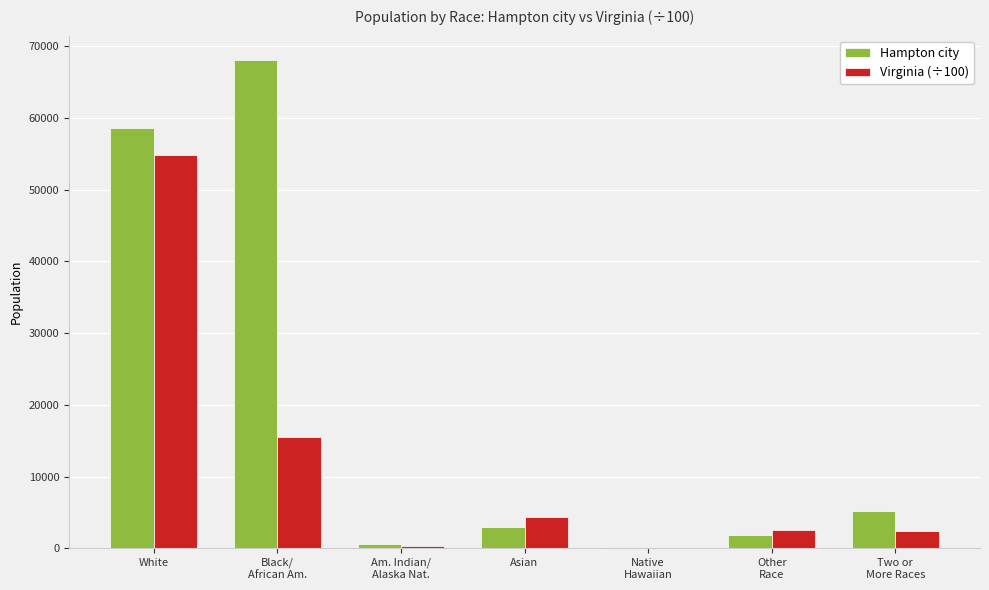

Count the number of data series in this chart.

2